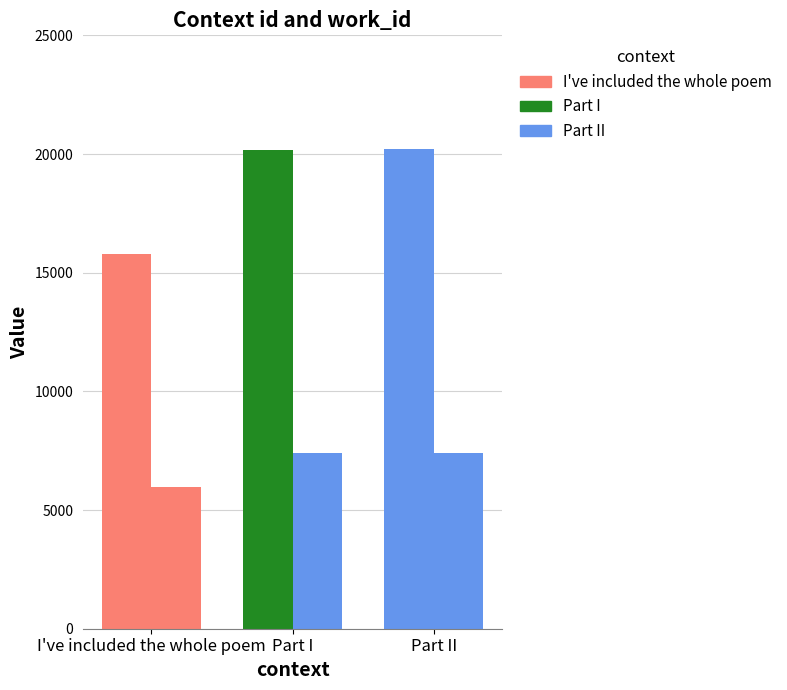

How many categories are shown in the chart?

3